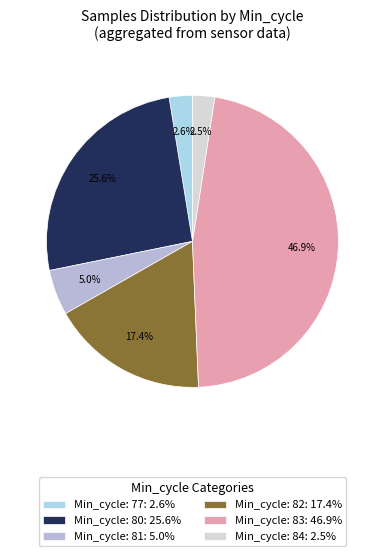

Count the number of slices in the pie.

6